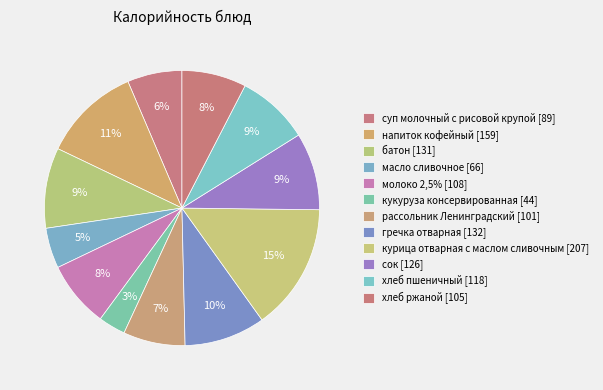

Is the sum of рассольник Ленинградский and напиток кофейный greater than half?

No